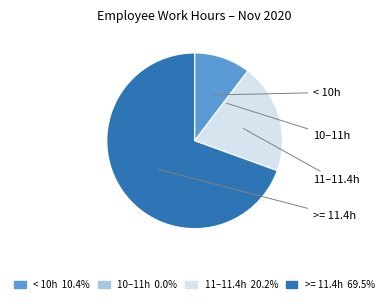

Does 11–11.4h 20.2% account for over 50% of the chart?

No